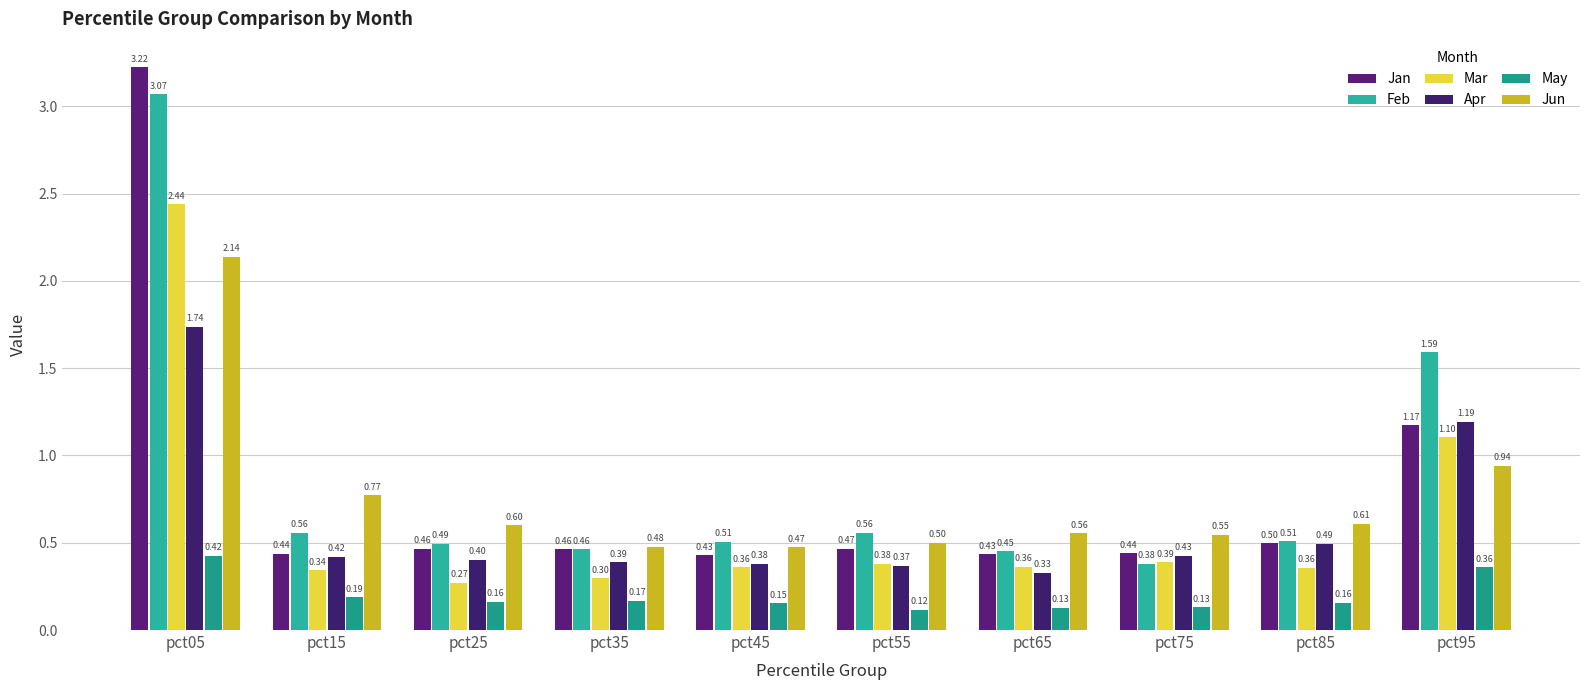

At which category is the sum across all series the highest?

pct05